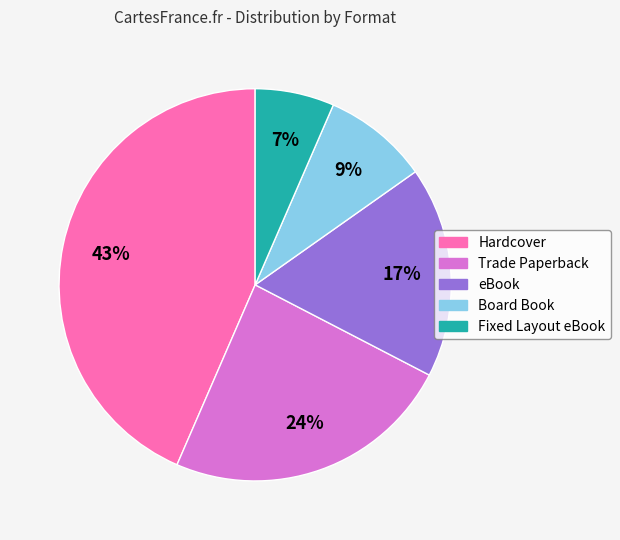

To the nearest percent, what is the average slice percentage?

20%